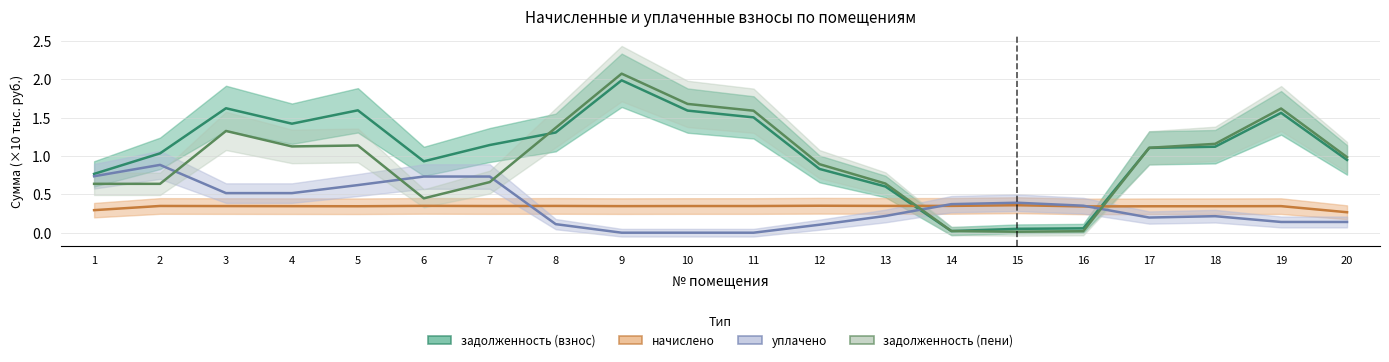

Where do уплачено and начислено first cross each other?

7 and 8